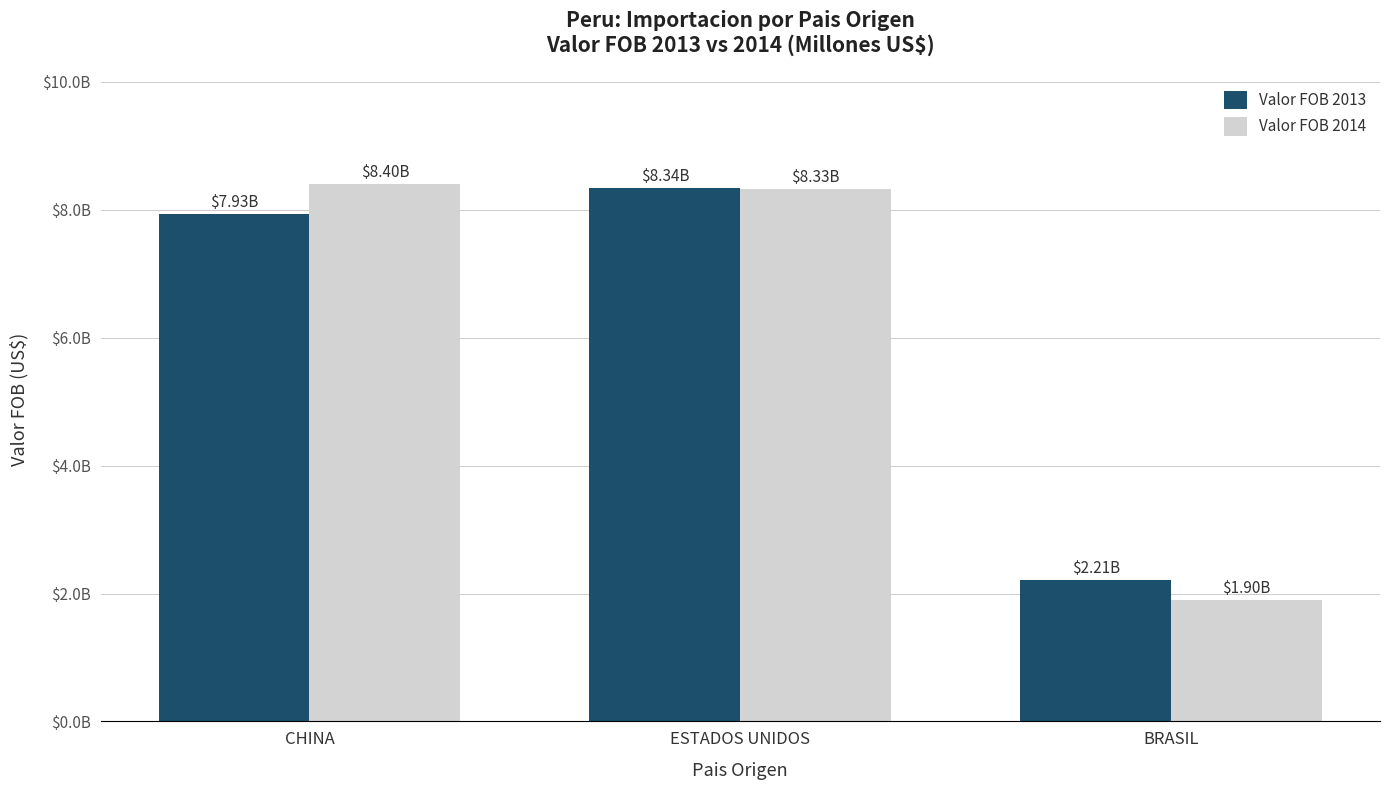

What position from the right is BRASIL?

1